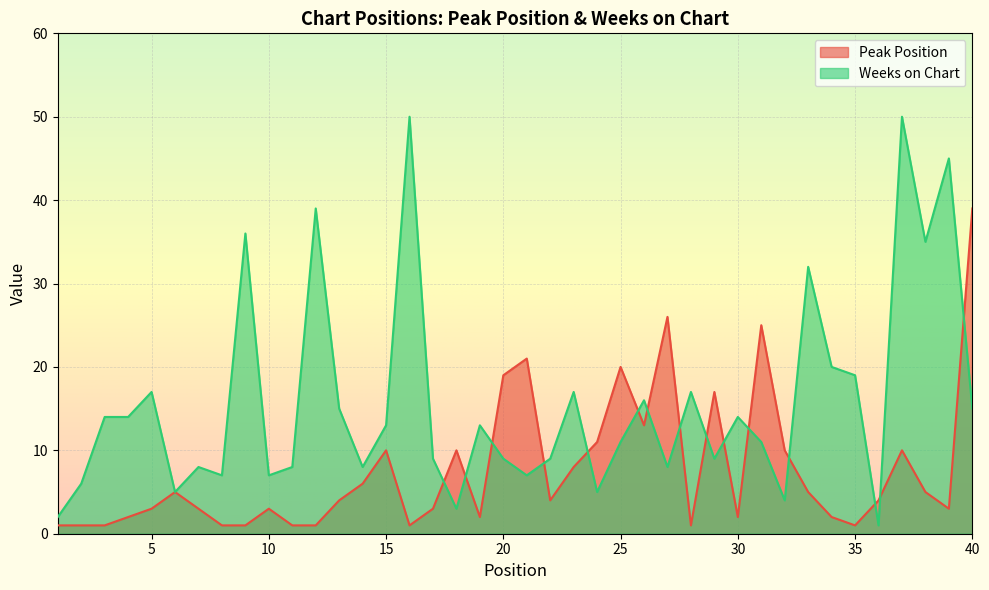

Which series has the largest range (max minus min)?

Weeks on Chart